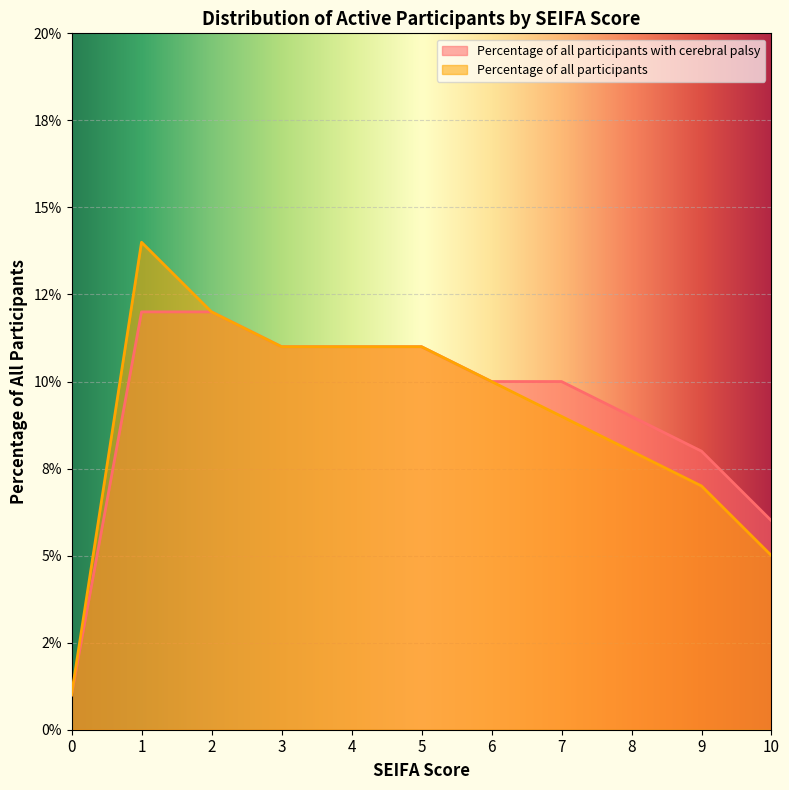

What is the value of the Percentage of all participants point at the 6th from the left?

0.1